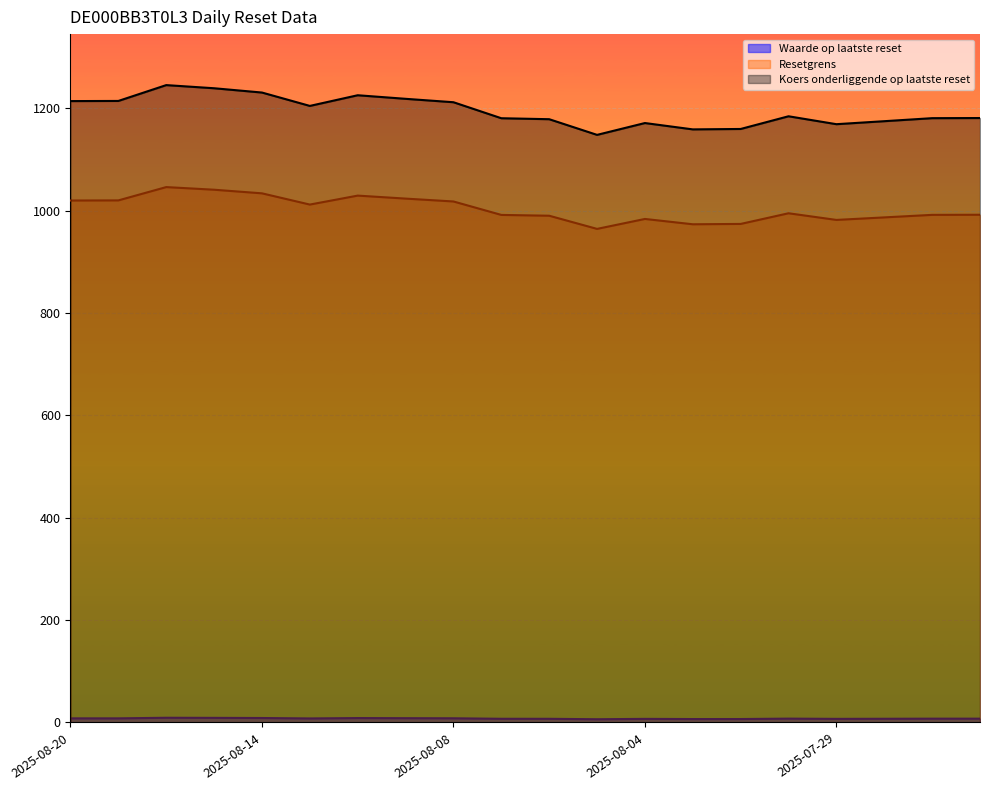

What is the difference between the second highest and second lowest values in the Koers onderliggende op laatste reset series?

80.4